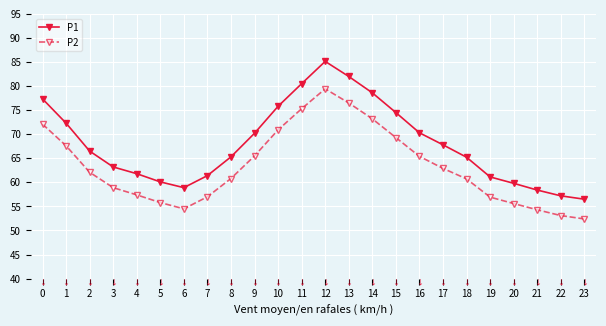

Which series has the largest total across all categories?

P1